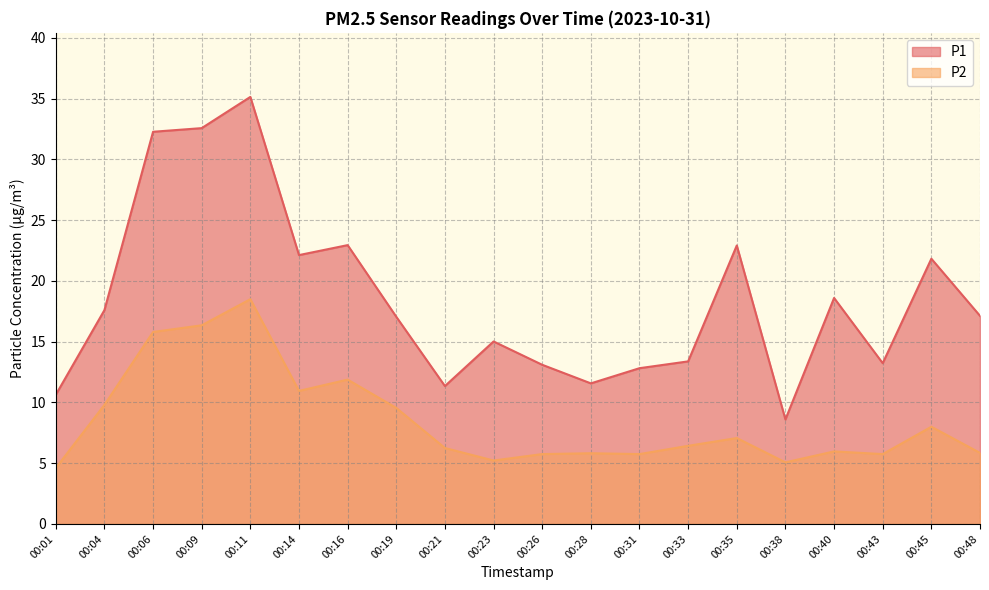

What is the difference between the maximum and minimum values in the P2 series?

13.9